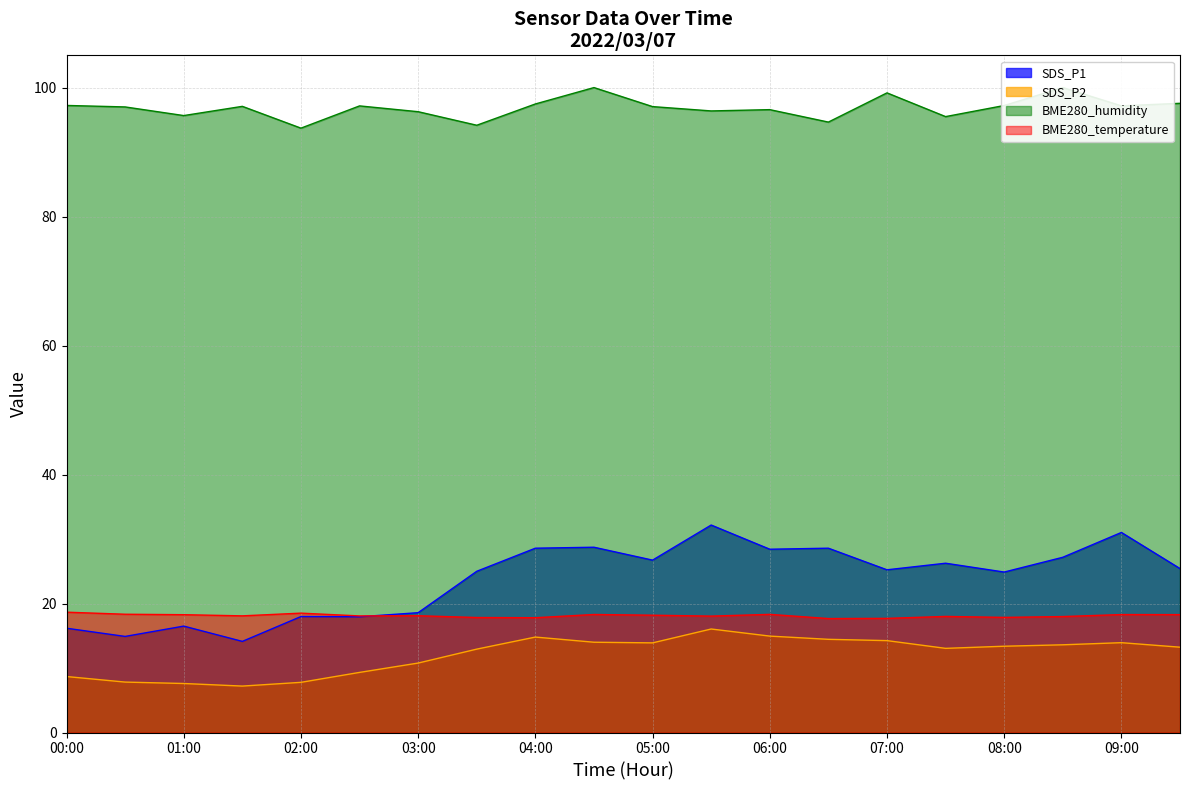

True or false: SDS_P2 and BME280_humidity intersect in this chart.

False